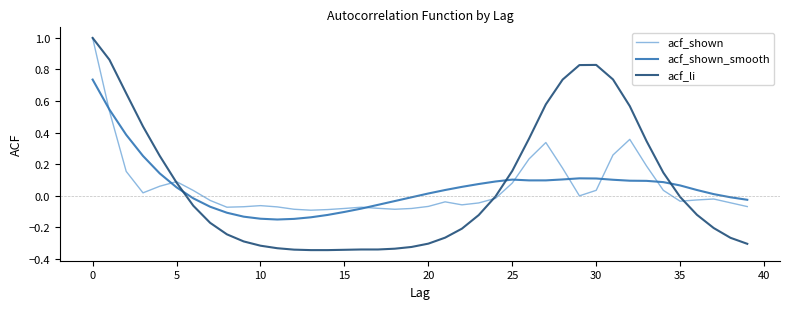

What is the difference between the maximum and minimum values in the acf_li series?

1.3